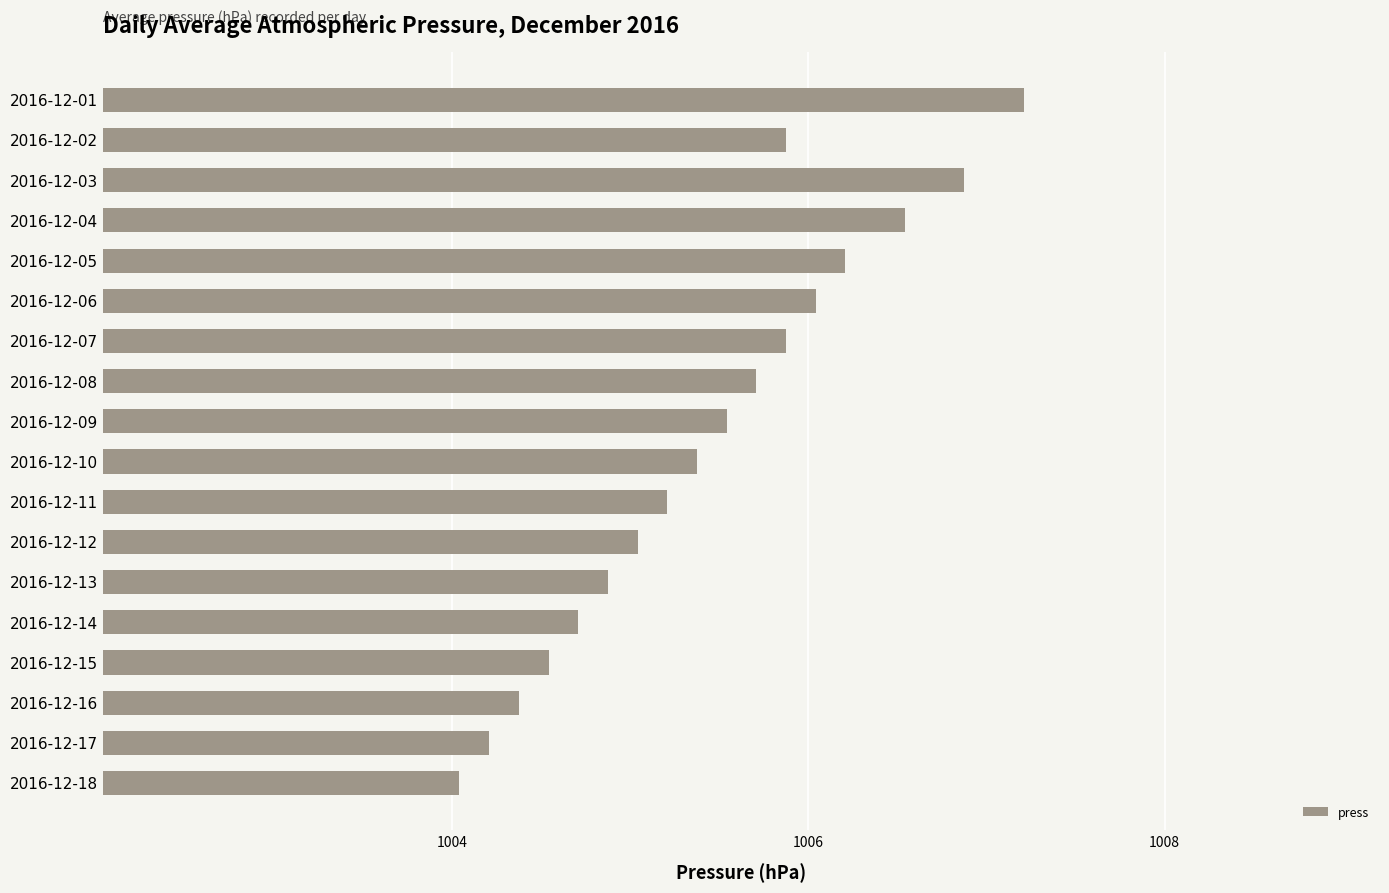

What is the approximate value at 2016-12-17?

1004.2